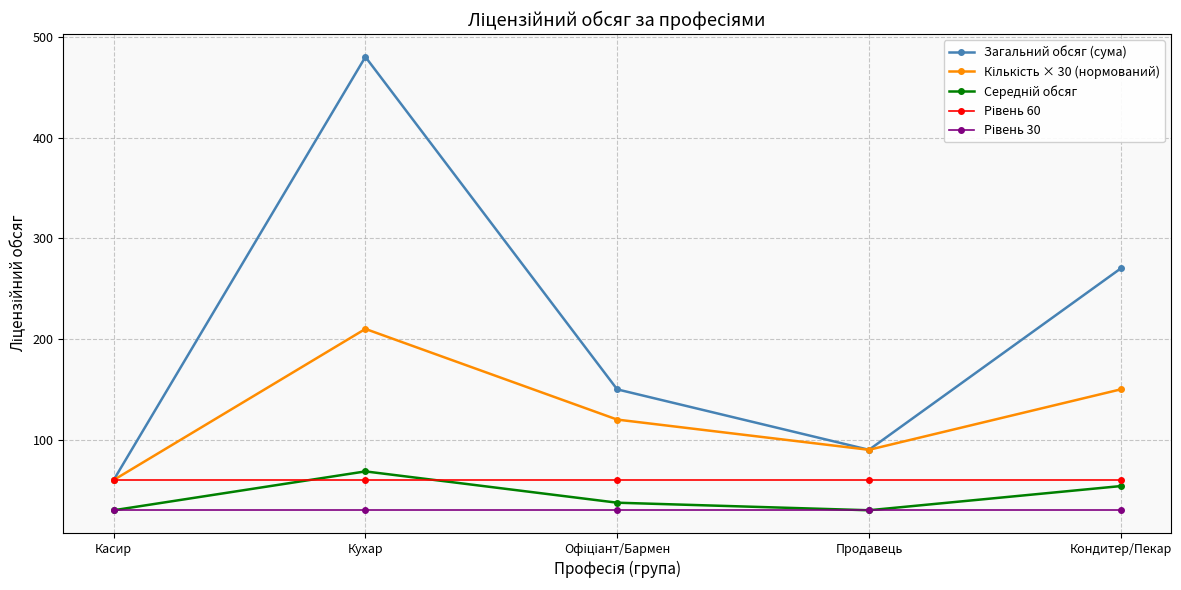

Which series has the widest spread of values?

Загальний обсяг (сума)